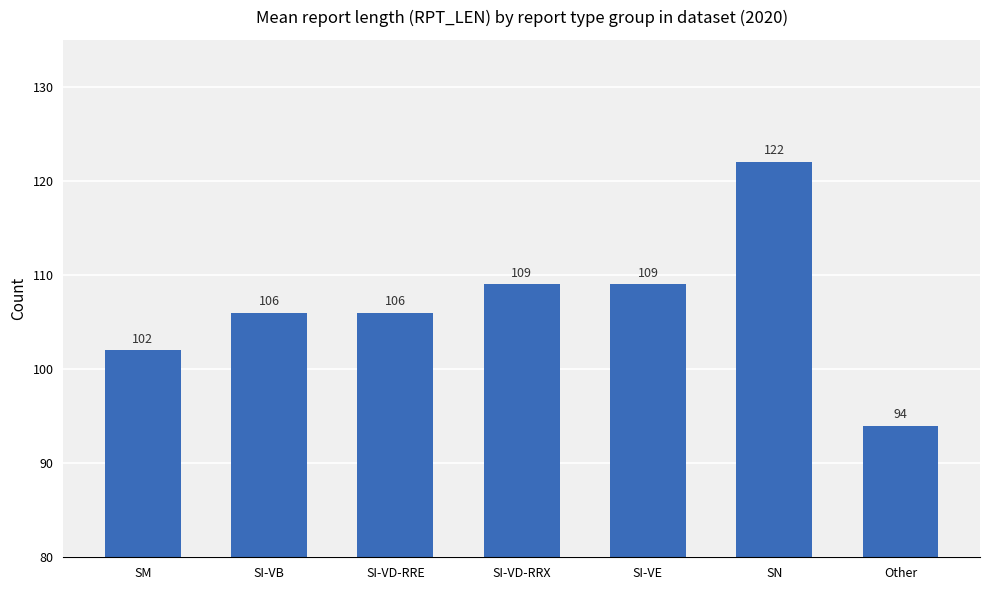

What value does the data have at SI-VD-RRX?

109